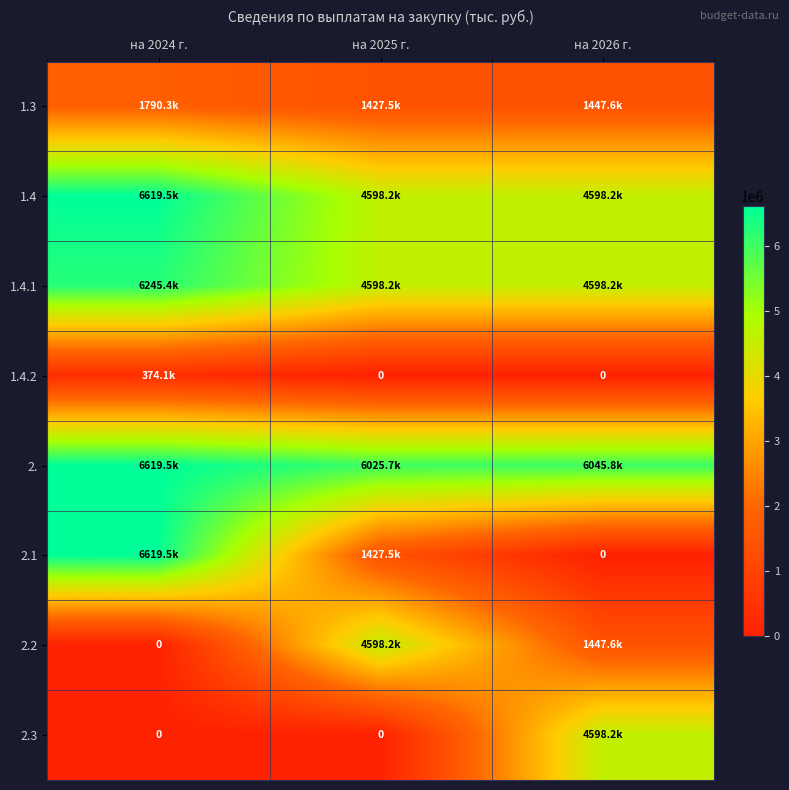

True or false: 1.3 has a value of 1427512.6 at на 2025 г..

True